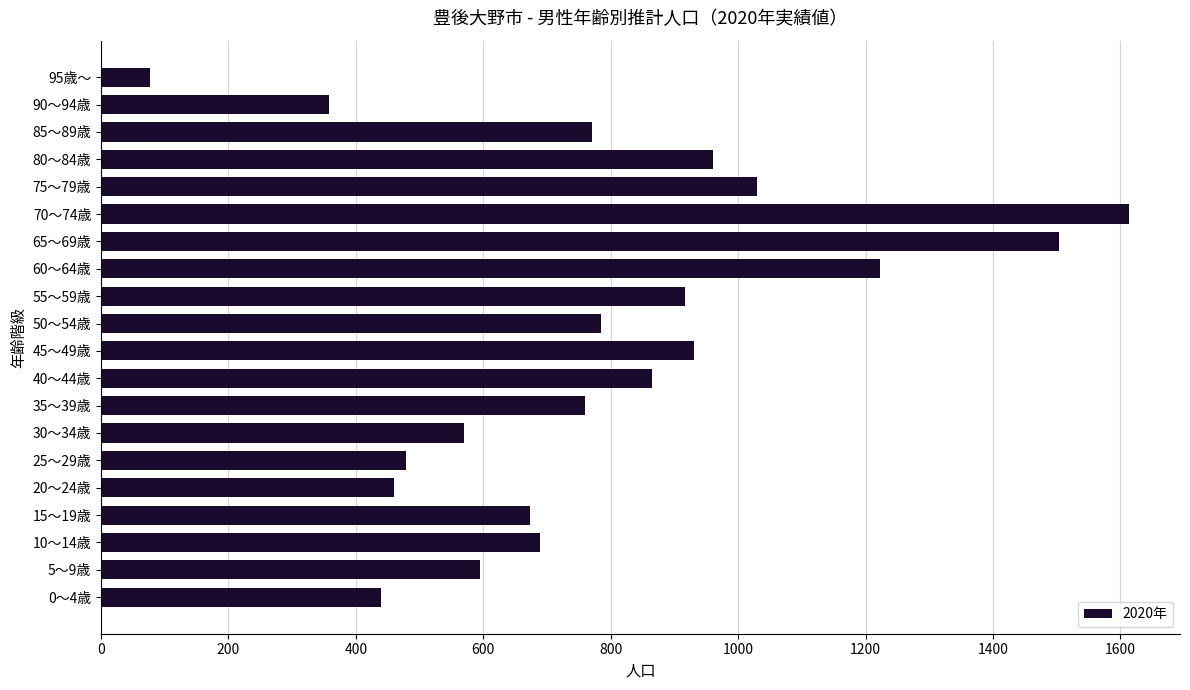

Count the number of categories in the chart.

20